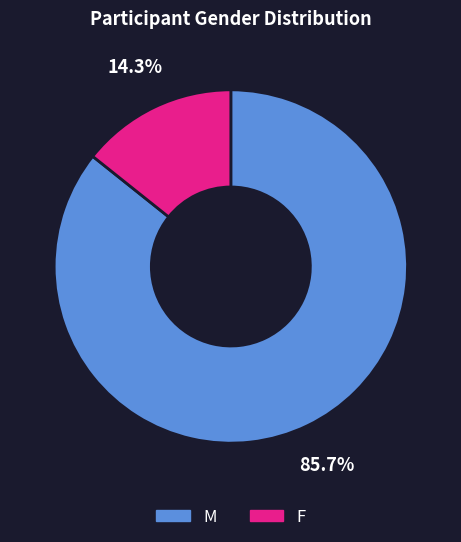

To the nearest percent, what portion does F represent?

14%